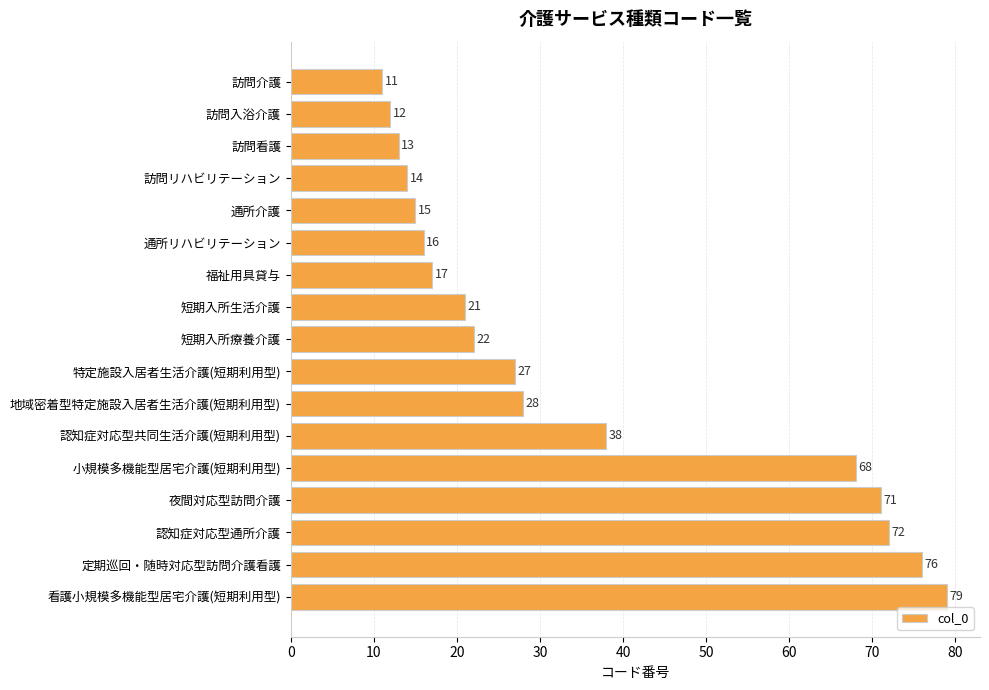

Are the bars grouped side by side (vs. stacked)?

No